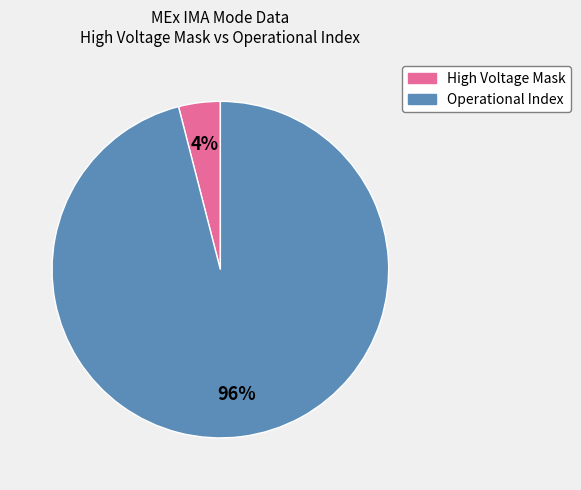

Is there any slice that represents more than half of the pie?

Yes